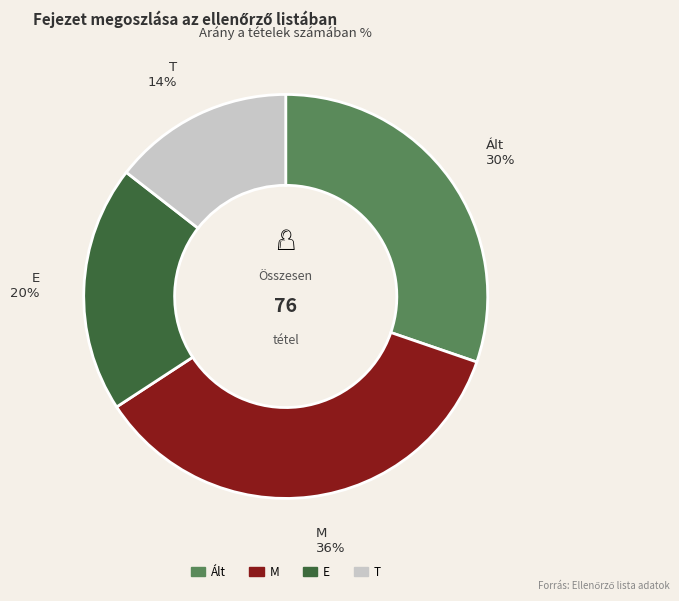

The Ált slice represents 30% of the pie. True or false?

True